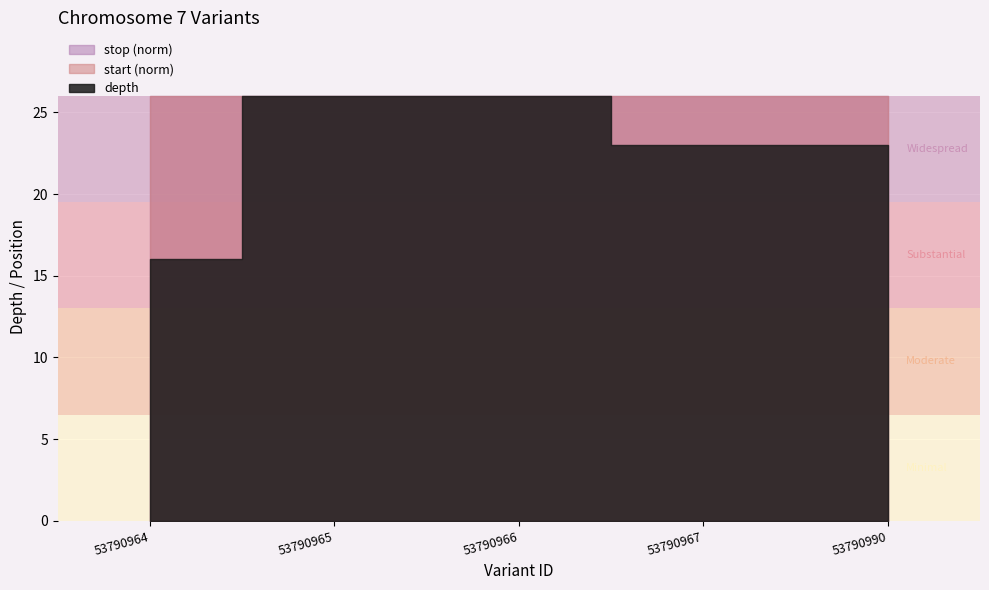

Which category has the highest value in the stop series?

53790990